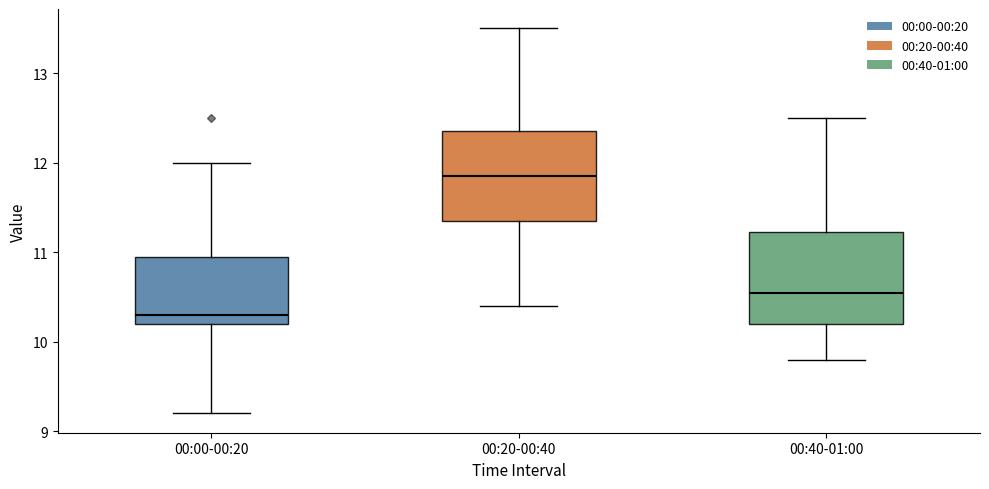

Which box has the highest median line?

00:20-00:40